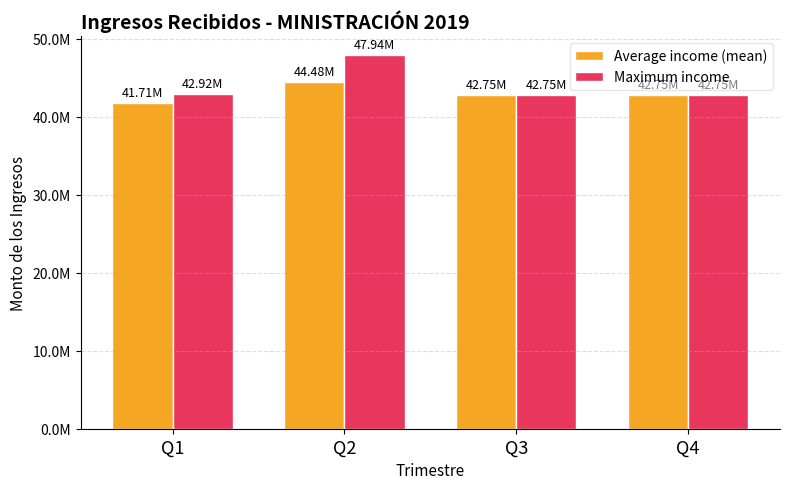

What is the maximum value shown in the chart?

47938958.0